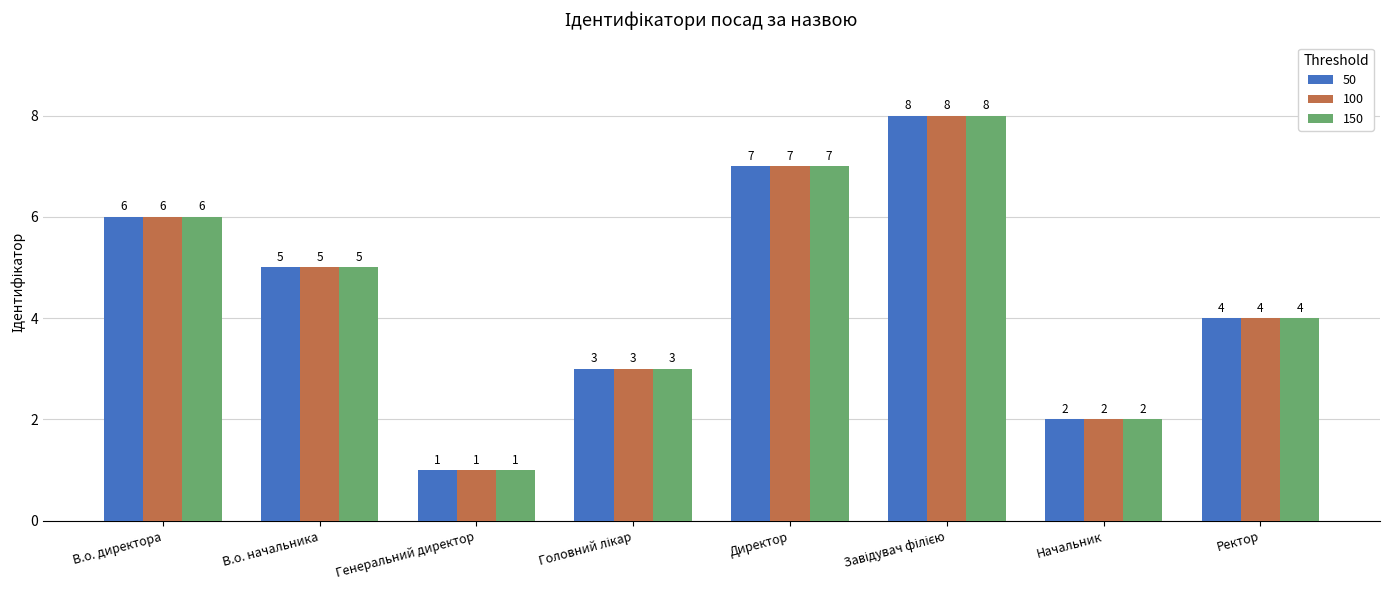

The value of 150 at В.о. директора is 6. True or false?

True